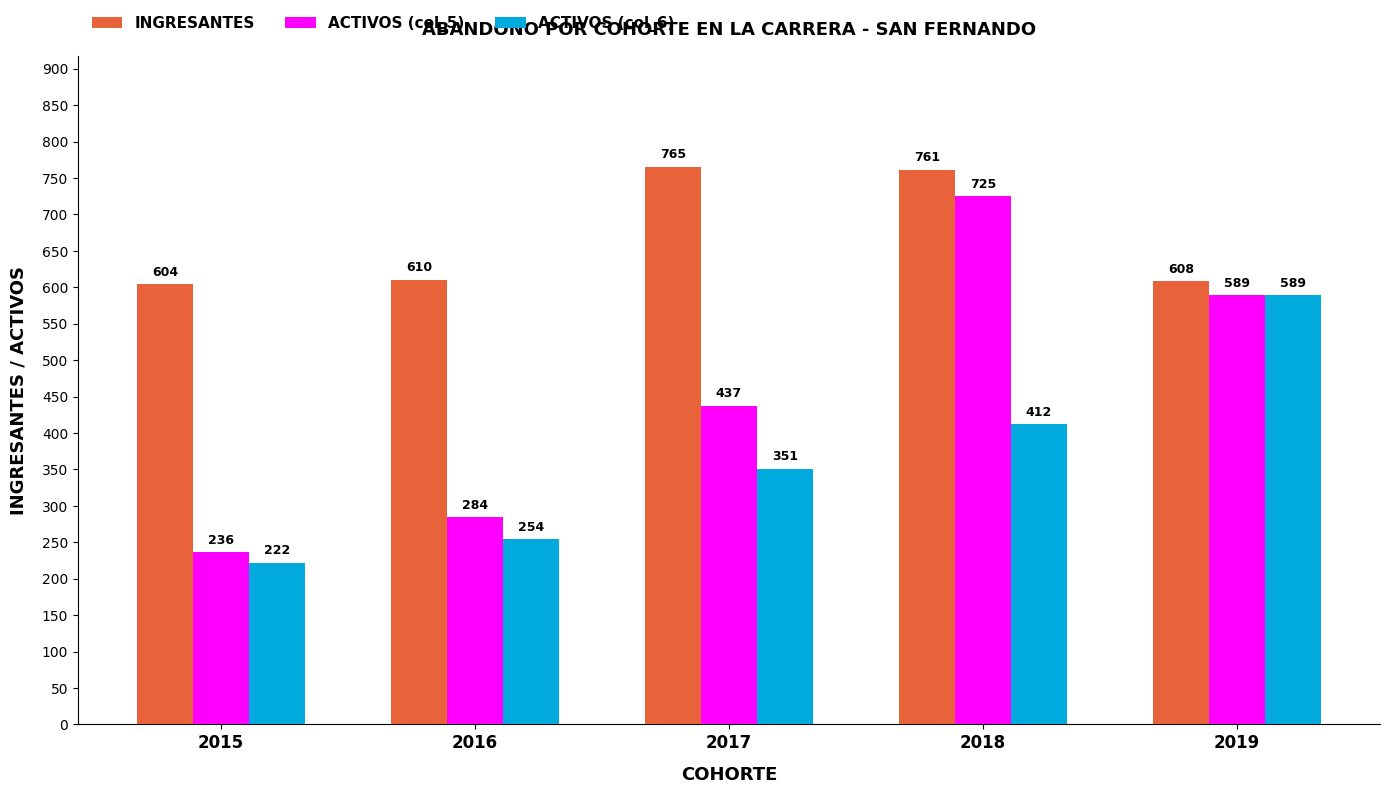

How many groups of bars are there?

5